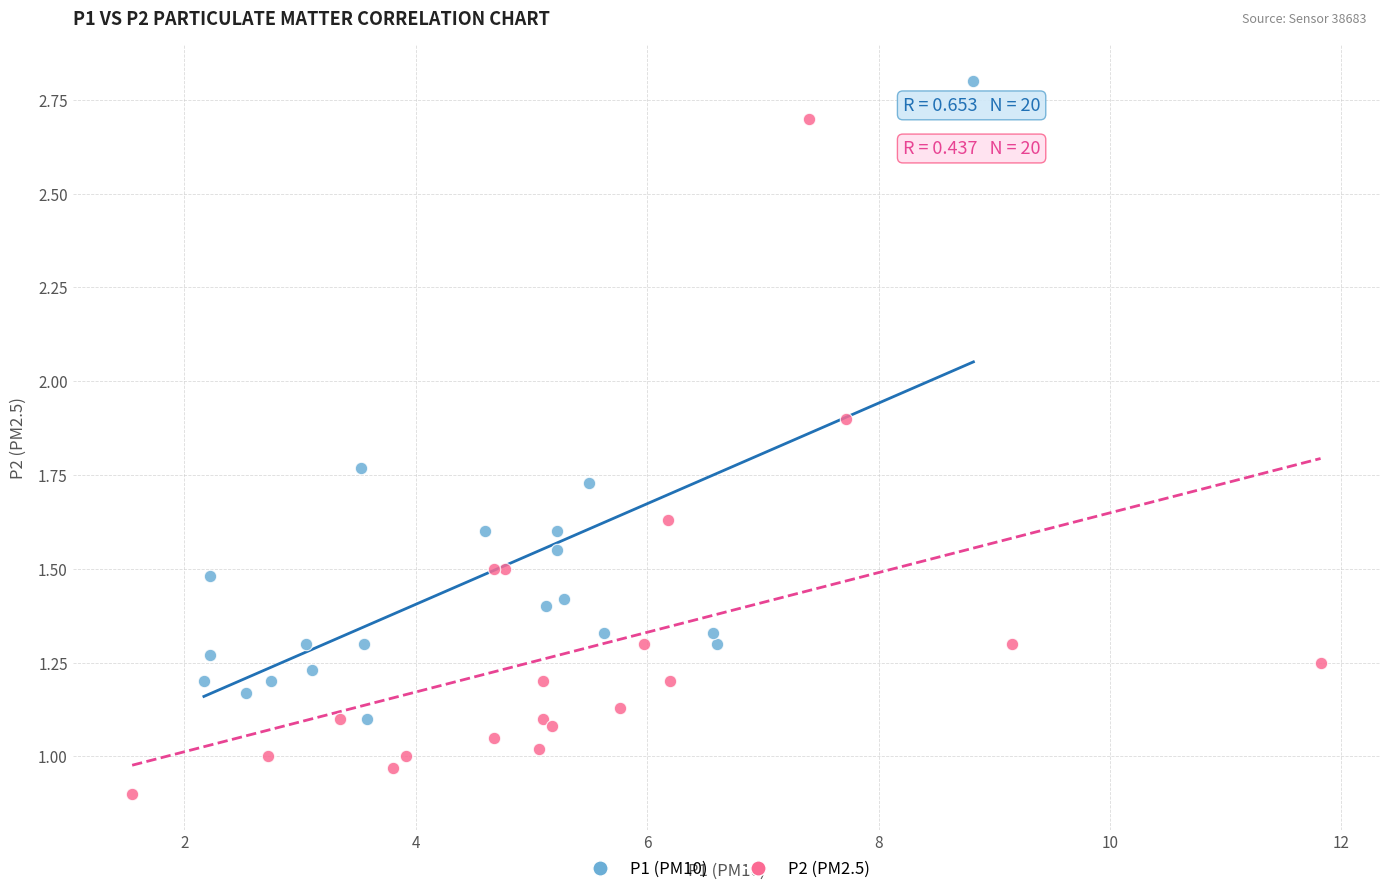

Which series has the widest spread of Y values?

P2 (PM2.5)